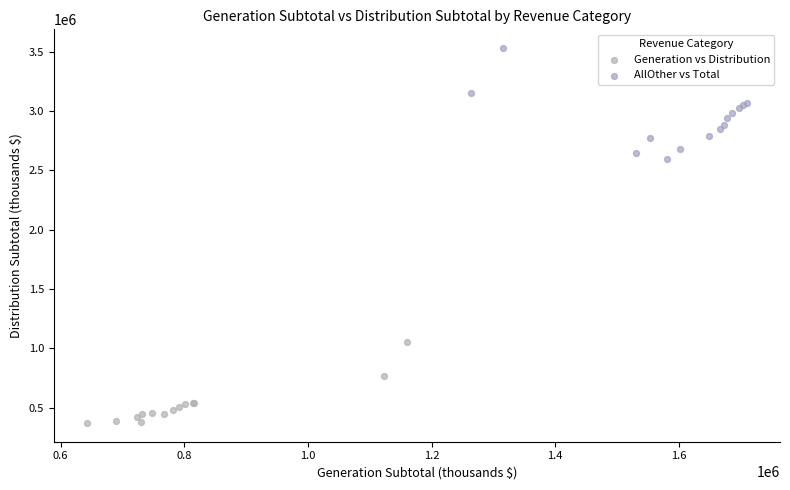

Which series has the widest spread of Y values?

AllOther vs Total